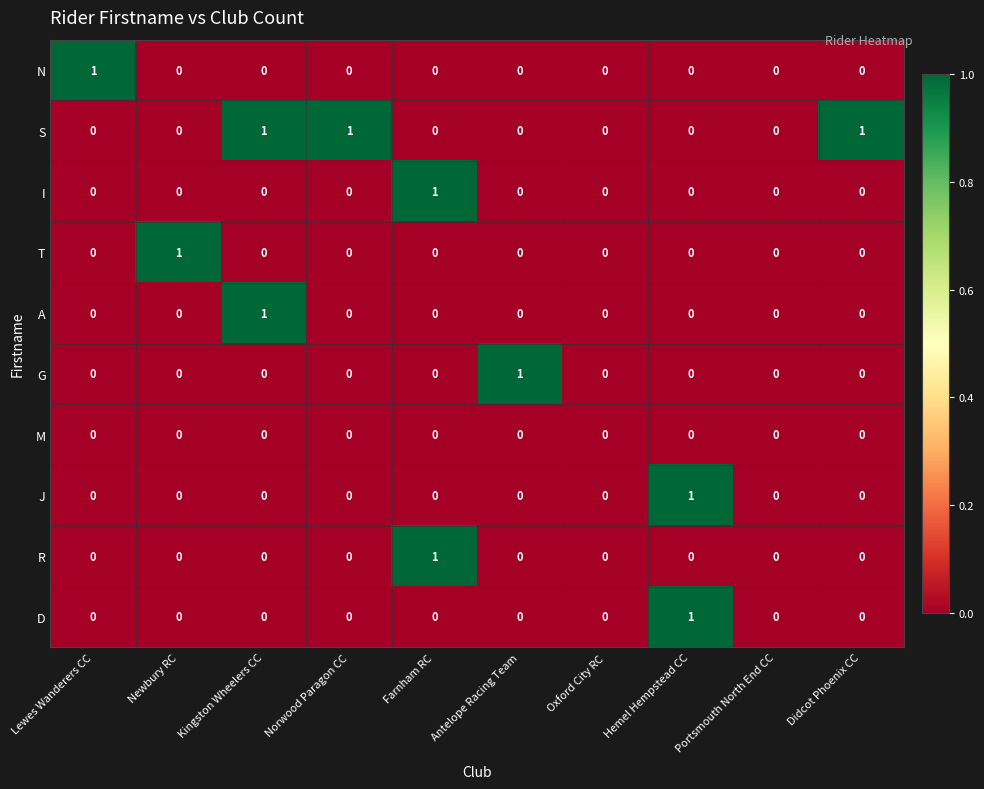

Which series has the largest total across all categories?

S